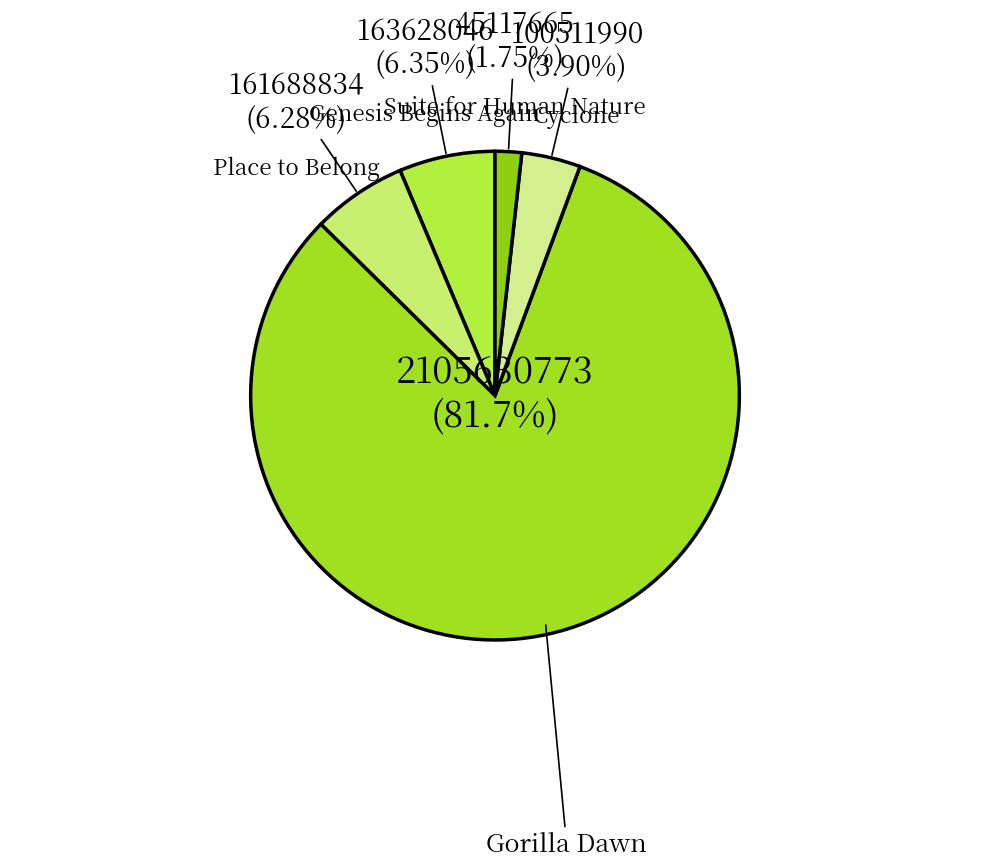

Which category accounts for the majority?

Gorilla Dawn